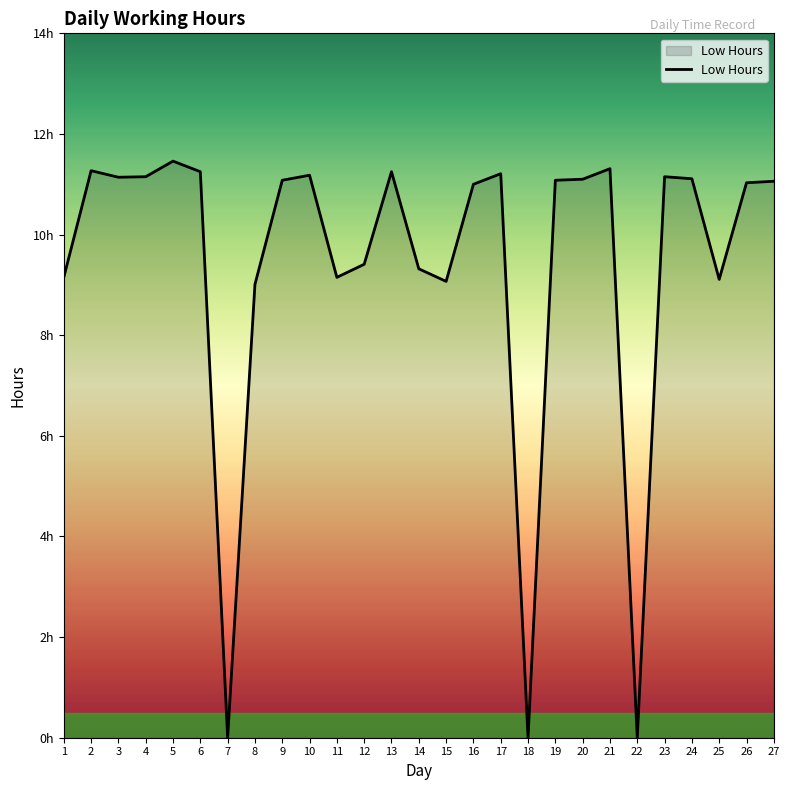

What is the greatest value displayed?

11.5